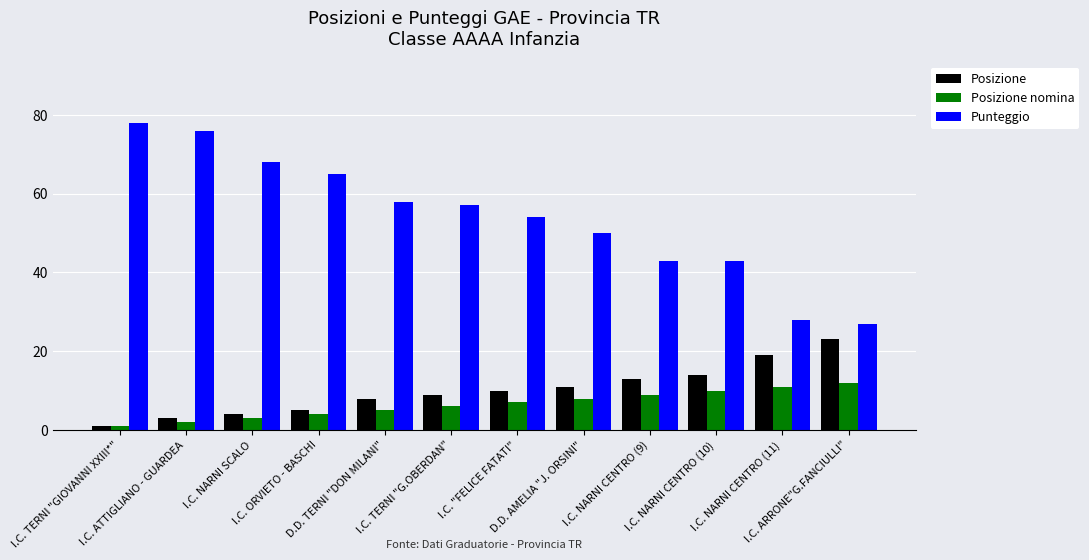

What is the difference between the maximum and minimum values in the Punteggio series?

51